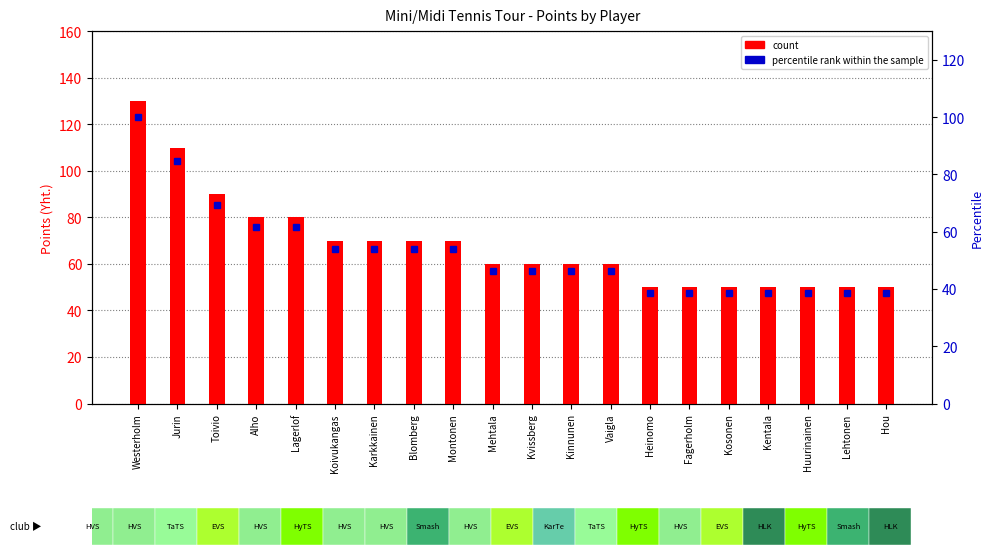

How many series are shown in this chart?

2